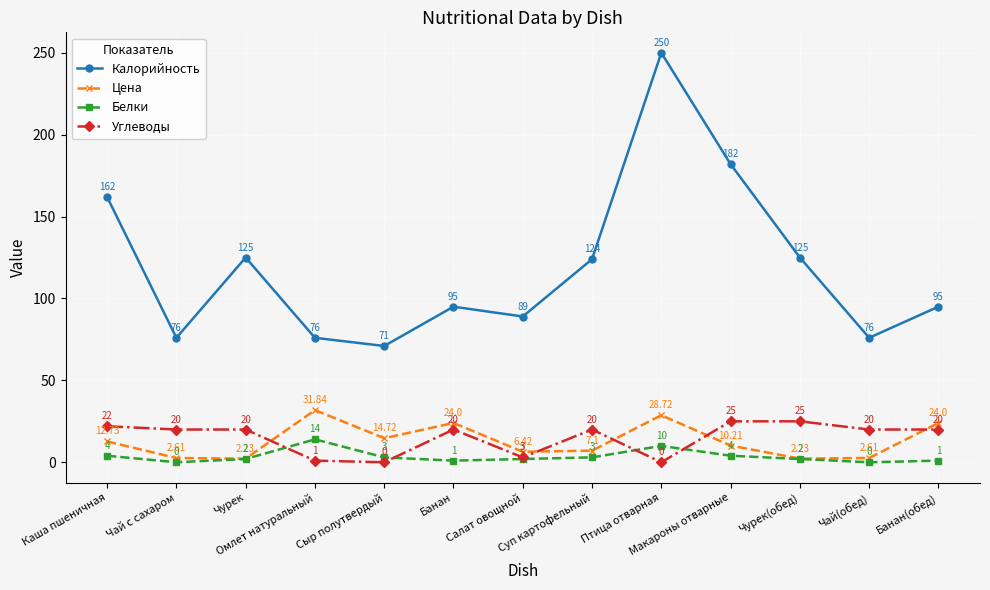

How many times do Цена and Углеводы cross each other?

5